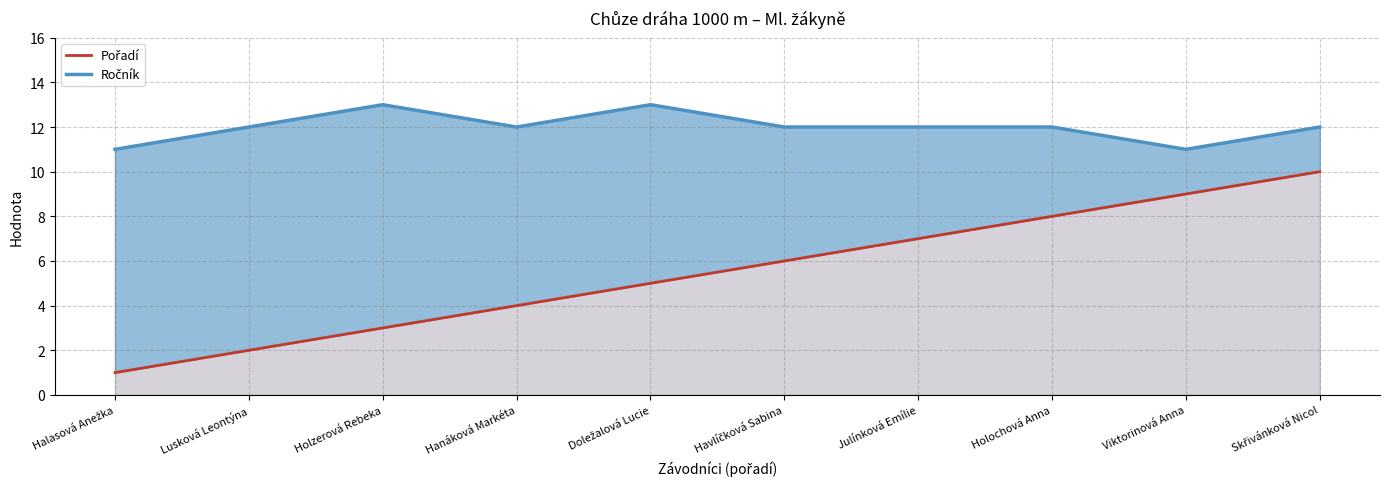

Read the Ročník value at Lusková Leontýna.

12